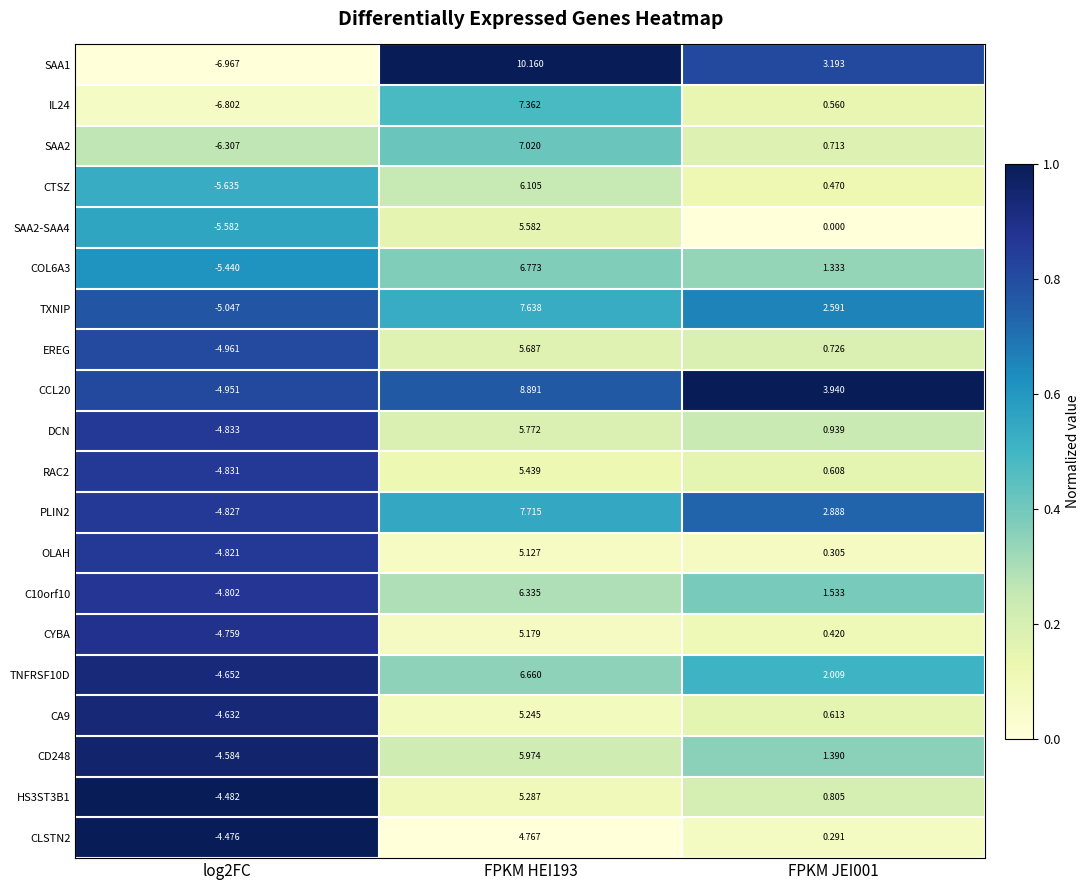

At which category is the sum across all series the highest?

FPKM HEI193